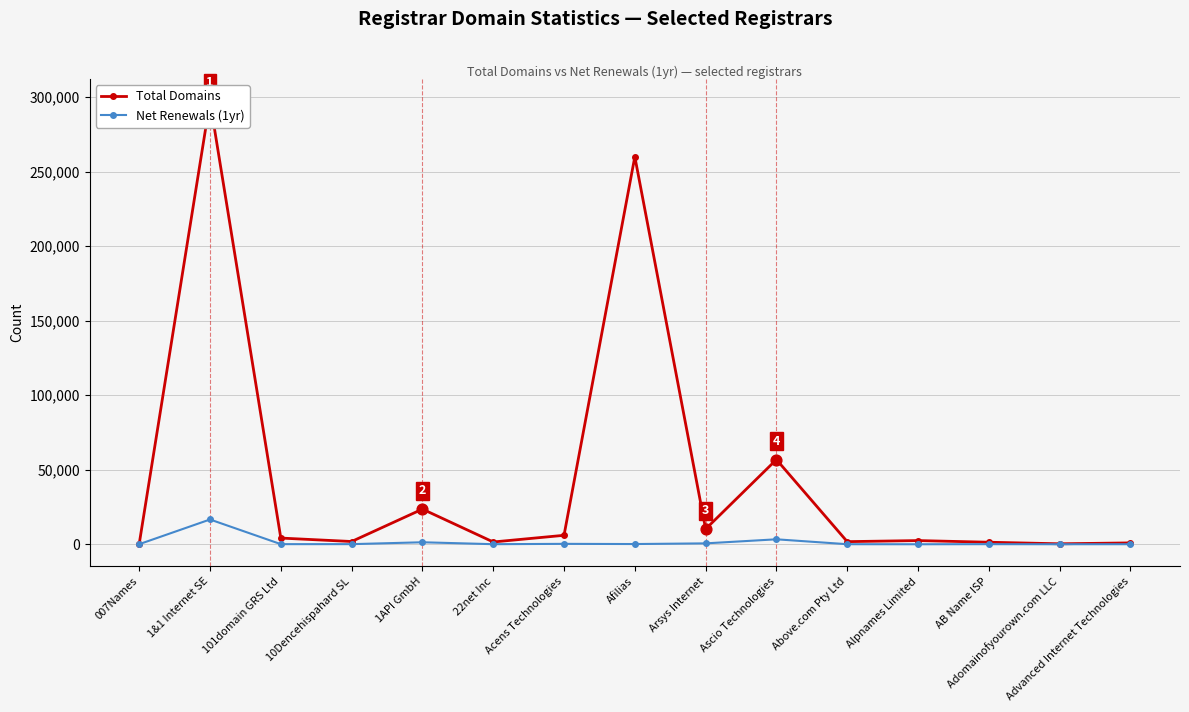

What is the total value across all series at 007Names?

348